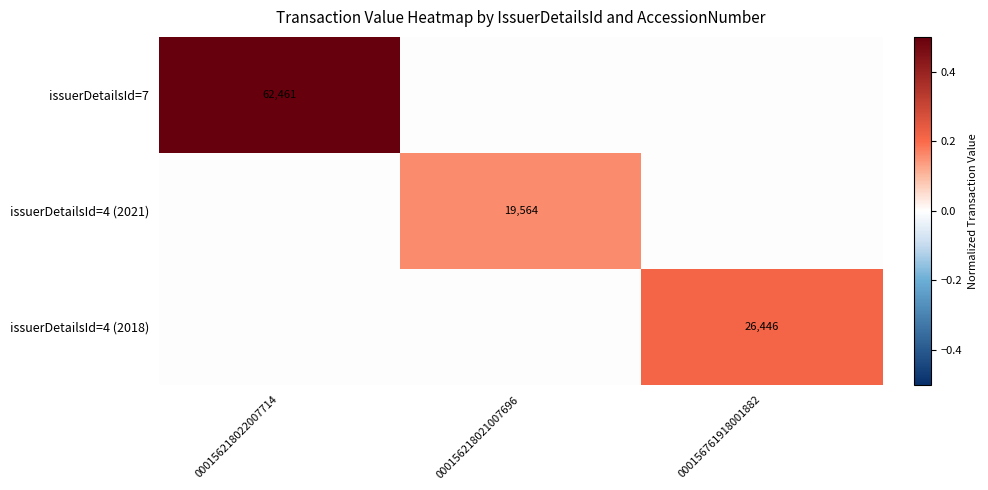

The value of issuerDetailsId=4 (2018) at 000156761918001882 is 43139. True or false?

False